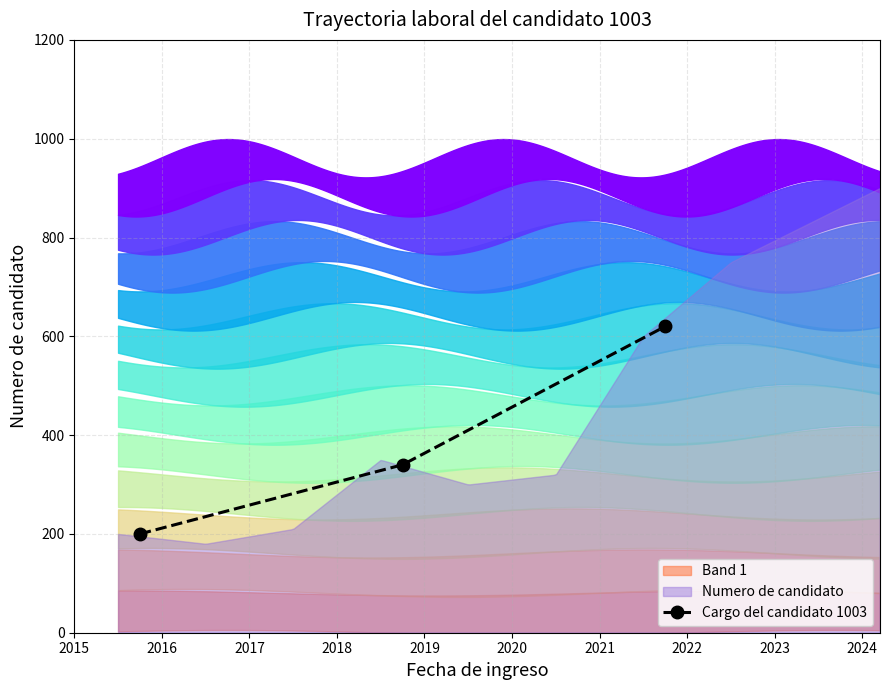

What is the value of the Cargo del candidato 1003 point at the 1st from the left?

200